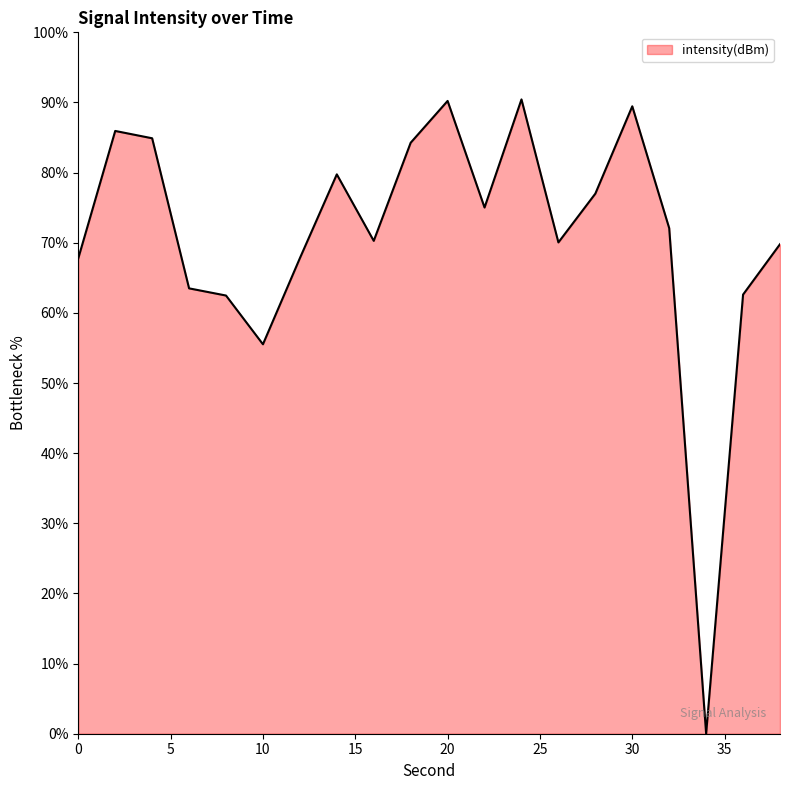

What is the greatest value displayed?

90.4